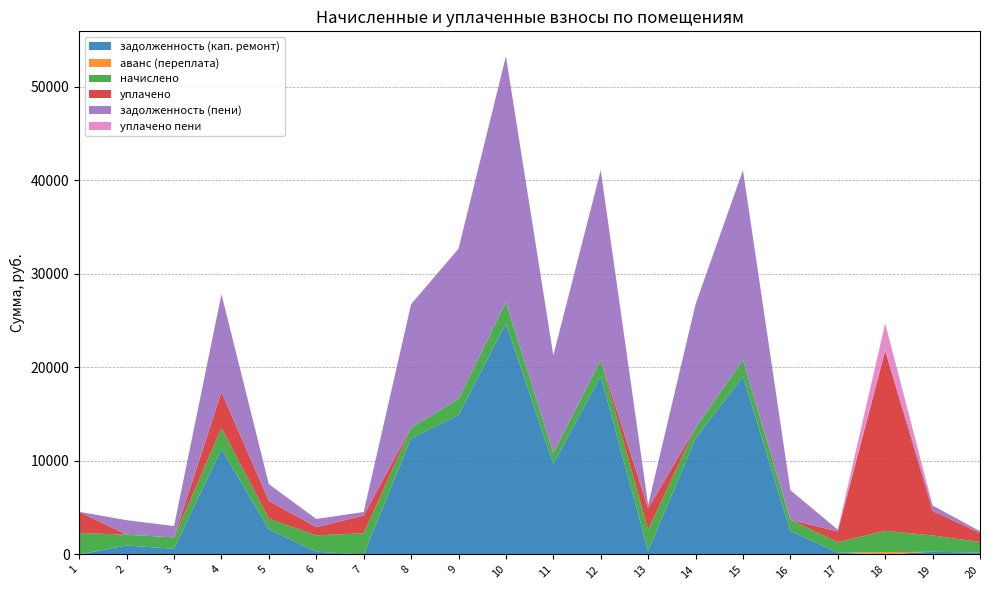

Reading left to right, list all the values displayed in this chart.

задолженность (кап. ремонт): 1=0.0	2=962.6	3=607.2	4=11283.0	5=2684.9	6=291.9	7=0.0	8=12403.1	9=14882.1	10=24691.4	11=9692.9	12=19043.3	13=378.5	14=12403.1	15=19043.3	16=2502.2	17=189.0	18=0.0	19=290.3	20=191.3
аванс (переплата): 1=22.0	2=0.0	3=0.0	4=0.0	5=0.0	6=0.0	7=0.0	8=0.0	9=0.0	10=0.0	11=0.0	12=0.0	13=0.0	14=0.0	15=0.0	16=0.0	17=0.0	18=246.4	19=0.0	20=0.0
начислено: 1=2278.0	2=1147.8	3=1214.5	4=2271.0	5=1140.8	6=1751.5	7=2271.0	8=1140.8	9=1751.5	10=2271.0	11=1140.8	12=1751.5	13=2271.0	14=1140.8	15=1751.5	16=1211.0	17=1133.8	18=2278.0	19=1741.0	20=1147.8
уплачено: 1=2258.0	2=0.0	3=0.0	4=3800.0	5=1900.0	6=875.8	7=1892.5	8=0.0	9=0.0	10=0.0	11=0.0	12=0.0	13=2271.0	14=0.0	15=0.0	16=0.0	17=1133.8	18=19229.9	19=2616.9	20=956.5
задолженность (пени): 1=0.0	2=1556.3	3=1214.5	4=10481.4	5=1794.2	6=876.7	7=378.5	8=13216.5	9=16055.6	10=26310.8	11=10457.2	12=20292.3	13=378.5	14=13216.5	15=20292.3	16=3161.8	17=189.0	18=133.2	19=574.8	20=191.3
уплачено пени: 1=0.0	2=0.0	3=0.0	4=0.0	5=0.0	6=0.0	7=0.0	8=0.0	9=0.0	10=0.0	11=0.0	12=0.0	13=0.0	14=0.0	15=0.0	16=0.0	17=0.0	18=2818.4	19=23.5	20=0.0